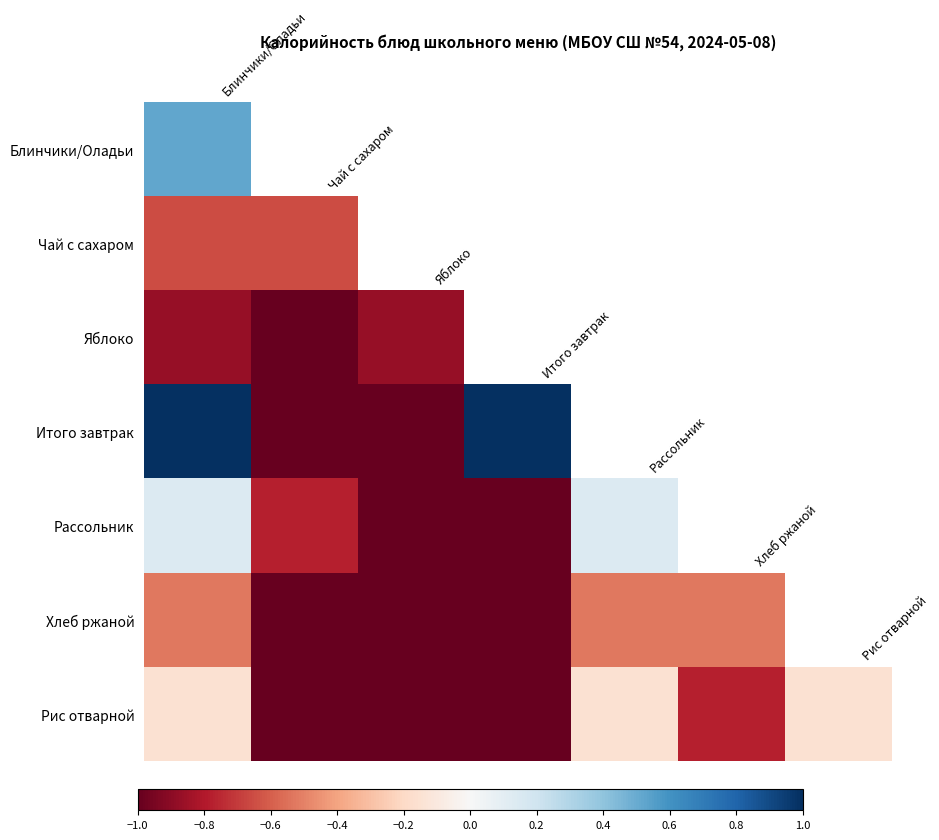

What is the maximum value for Чай с сахаром?

-0.7